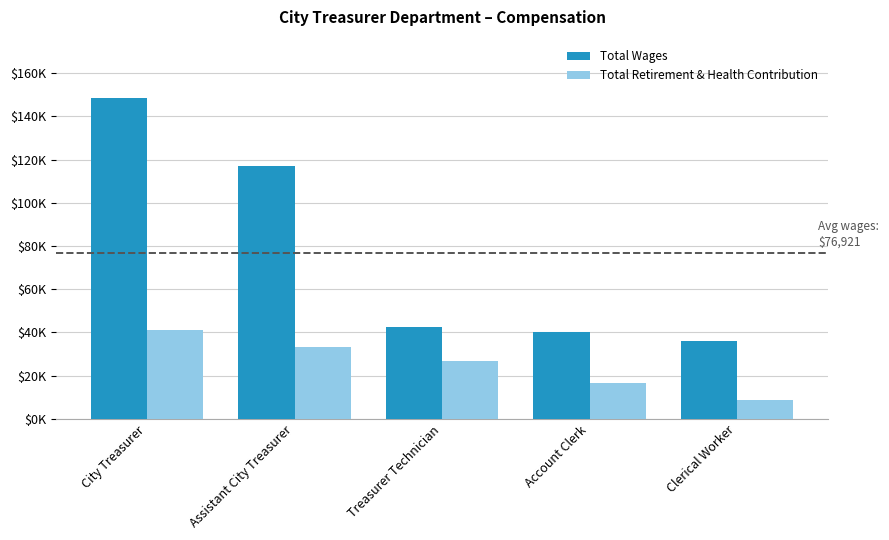

At Clerical Worker, list the series in order from smallest to largest.

Total Retirement & Health Contribution, Total Wages